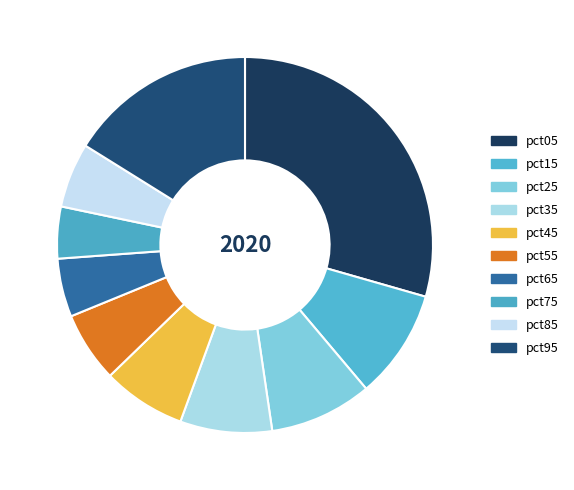

What is the smallest slice in the pie chart?

pct75